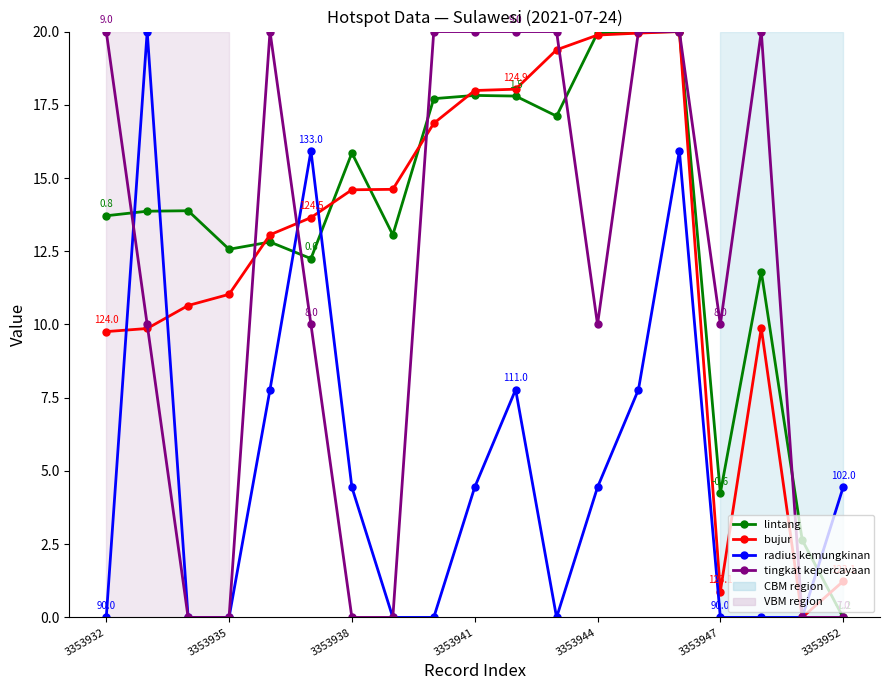

What is the maximum value shown in the chart?

20.0